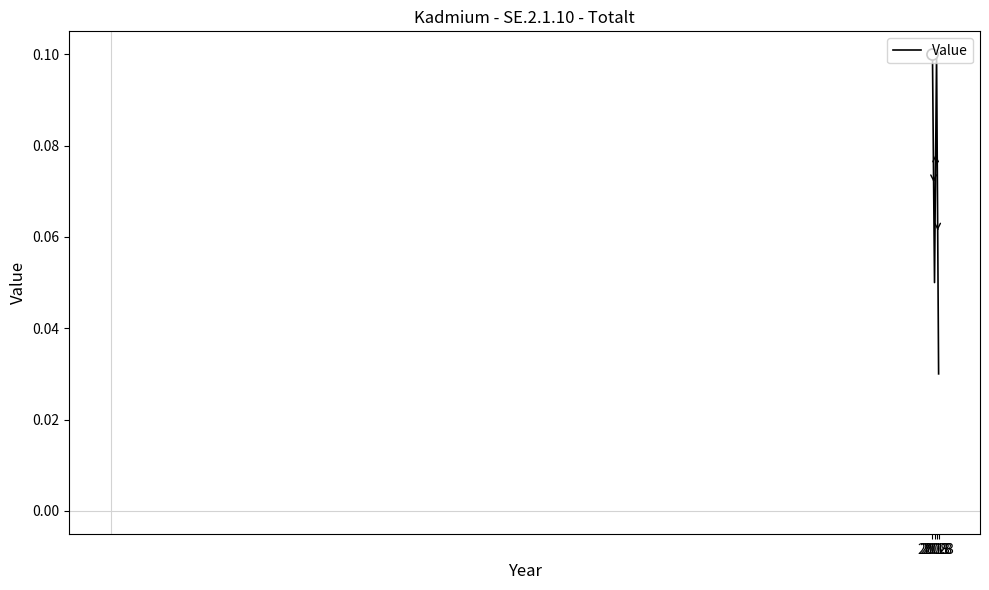

The value at 2008 is 0.2. True or false?

False